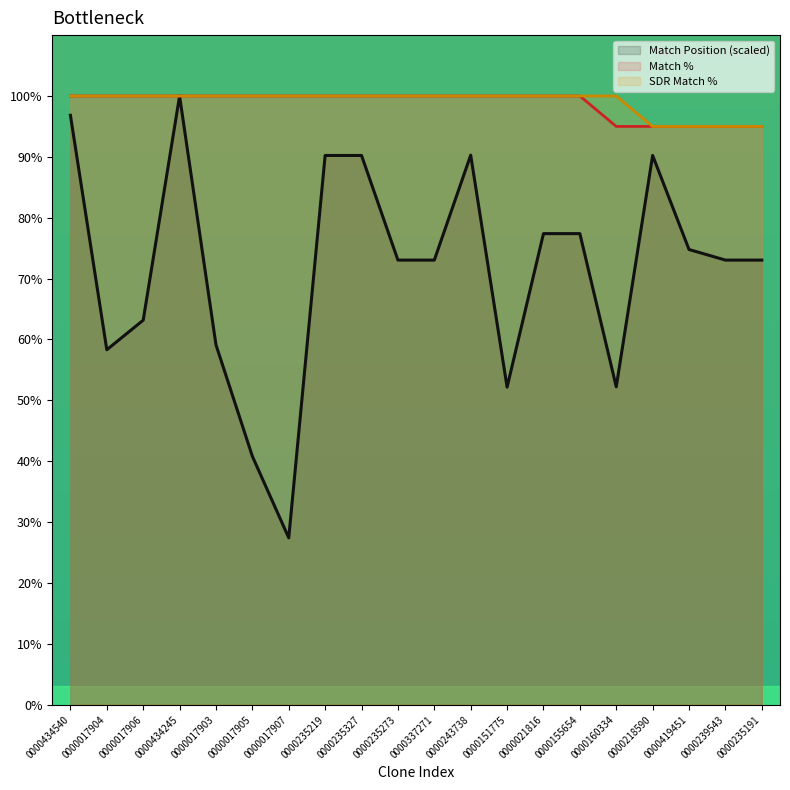

Which series has the widest spread of values?

Match Position (scaled)